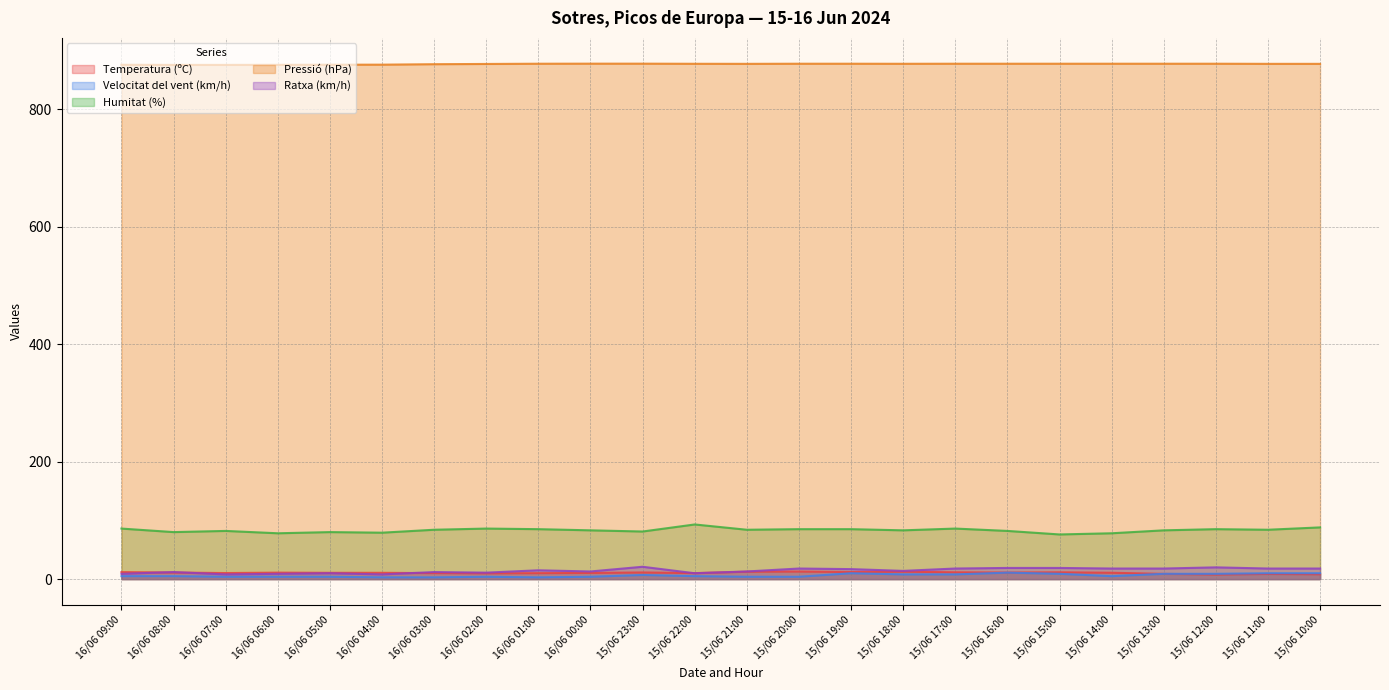

What position from the left is 16/06 02:00?

8